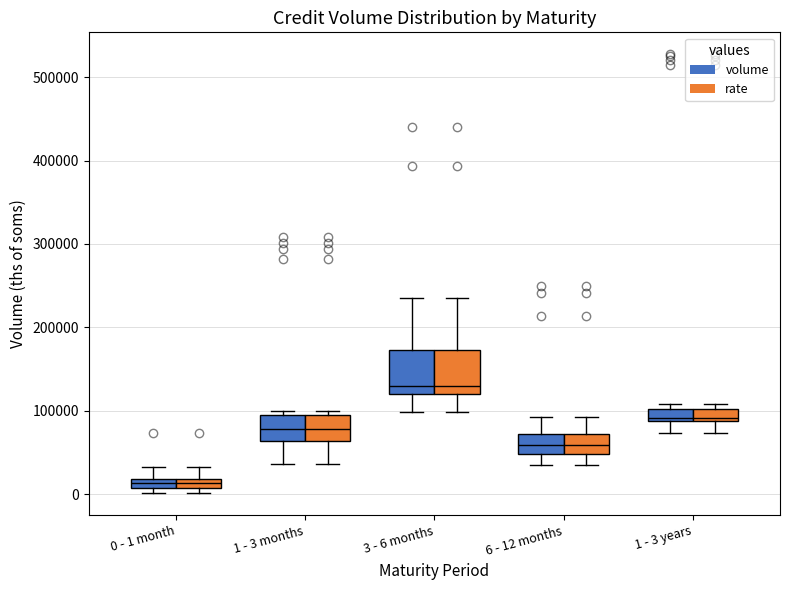

Where does the upper whisker of the box for 0 - 1 month (rate) end on the y-axis? The values are not printed on the chart, so give them approximately, as read against the axis.

30000